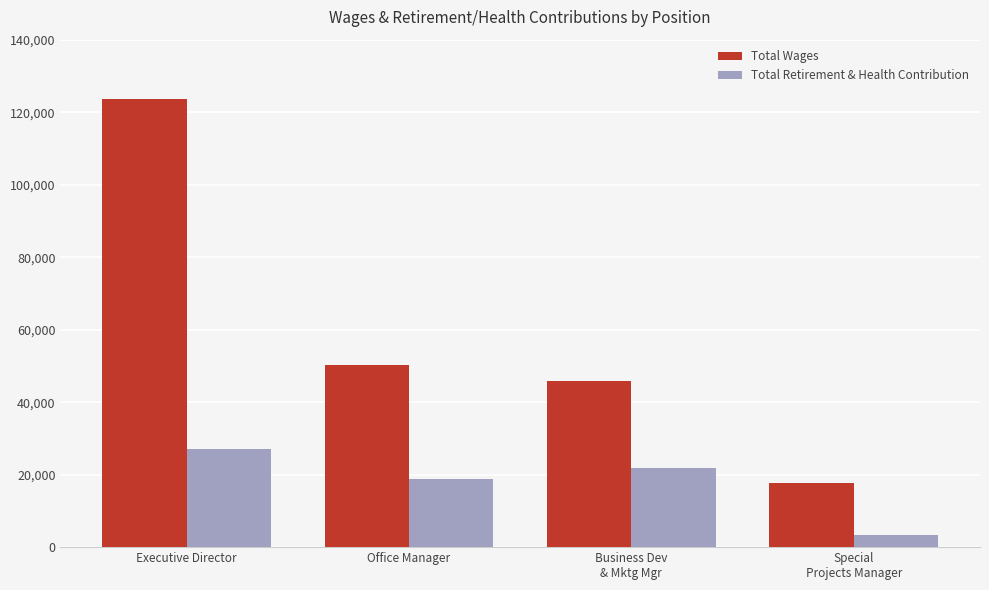

At which category does the chart reach its minimum across all series?

Special
Projects Manager